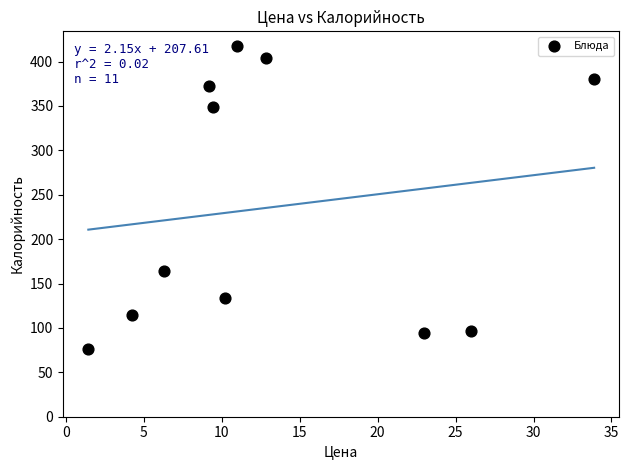

What Y value in the scatter plot is closest to 246?

163.7